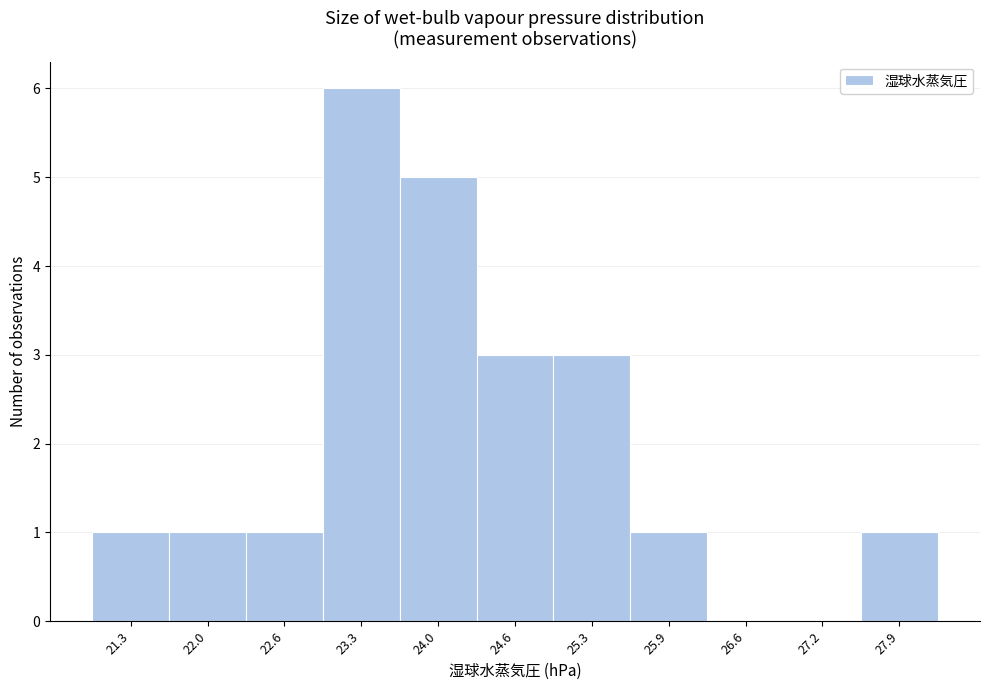

Reading right to left, transcribe all the data shown in this chart.

27.9=1	27.2=0	26.6=0	25.9=1	25.3=3	24.6=3	24.0=5	23.3=6	22.6=1	22.0=1	21.3=1